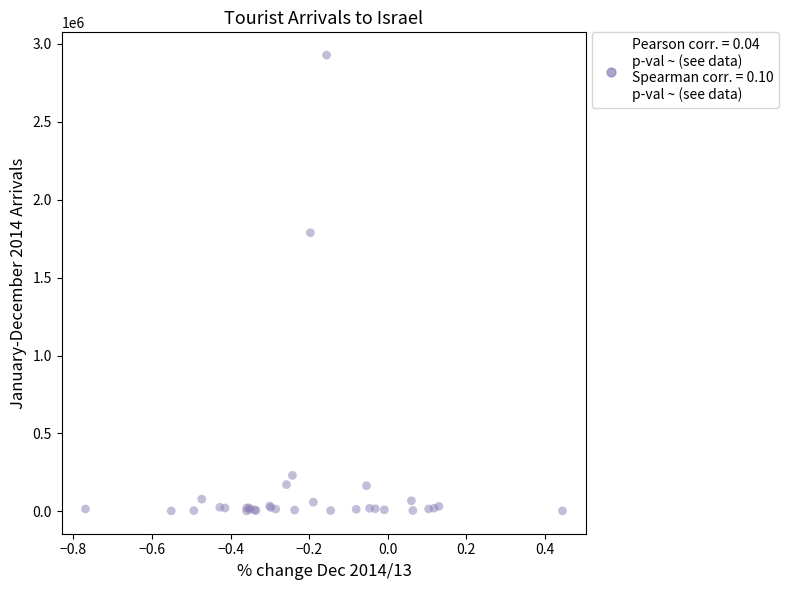

What Y value in the scatter plot is closest to 1464901?

1787457